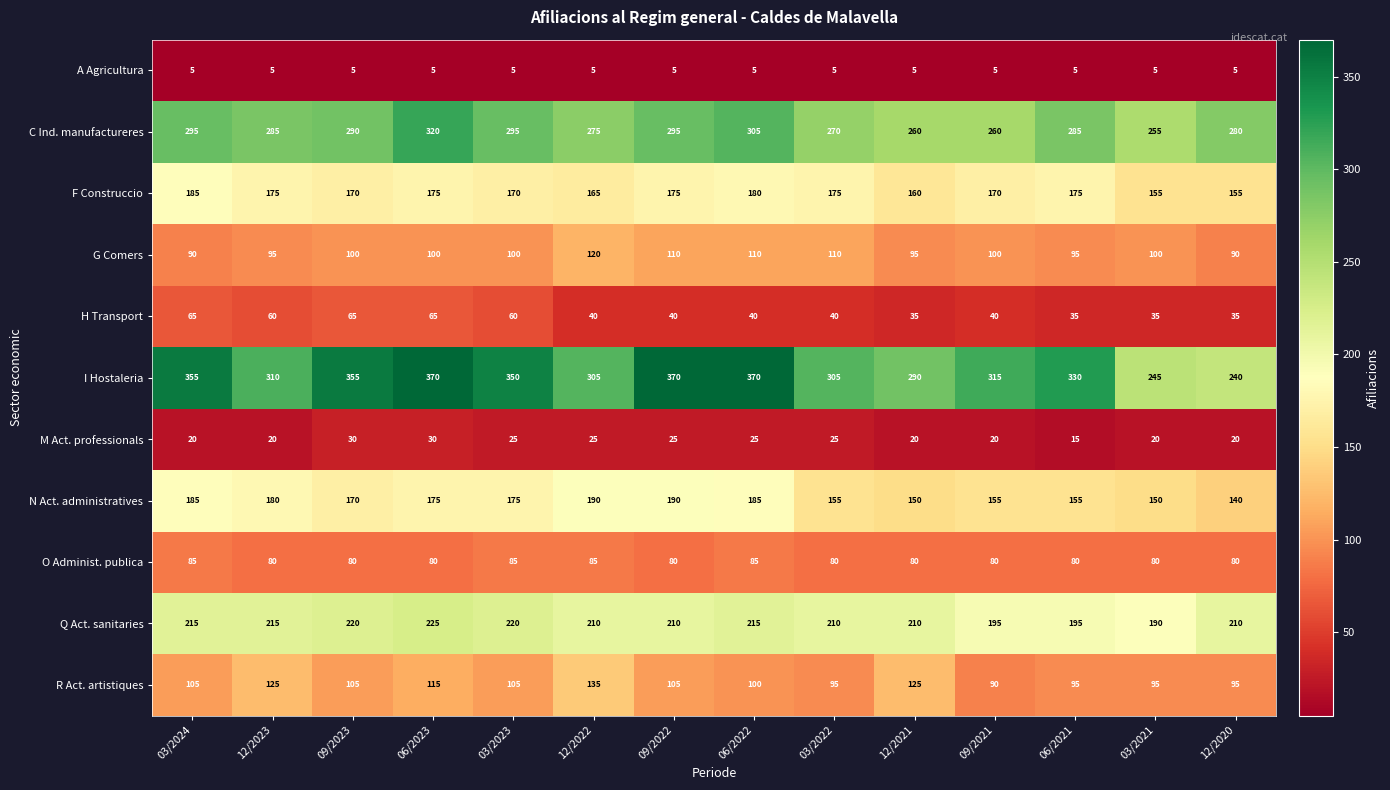

What is the total value across all series at 03/2021?

1330